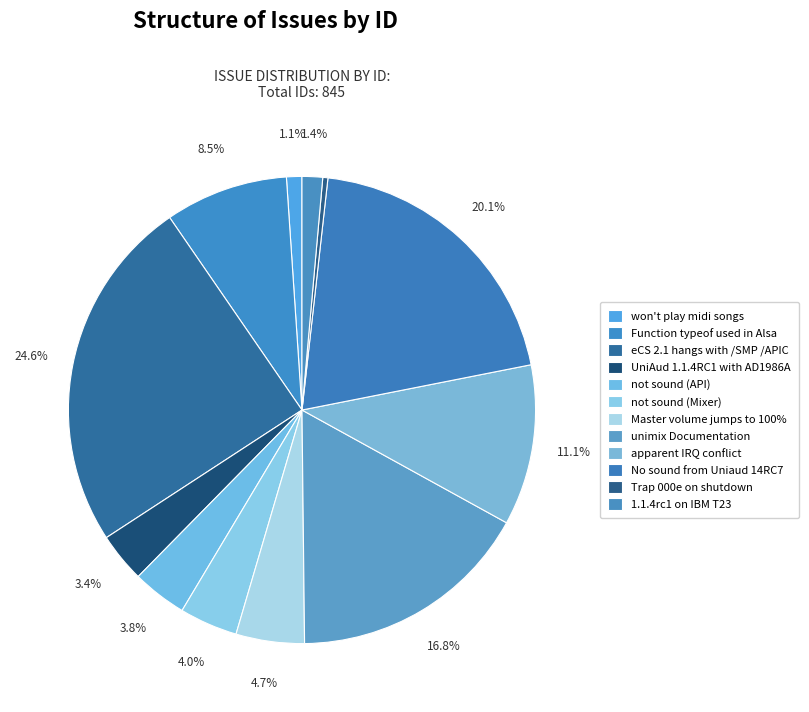

To the nearest percent, what portion does 1.1.4rc1 on IBM T23 represent?

1%